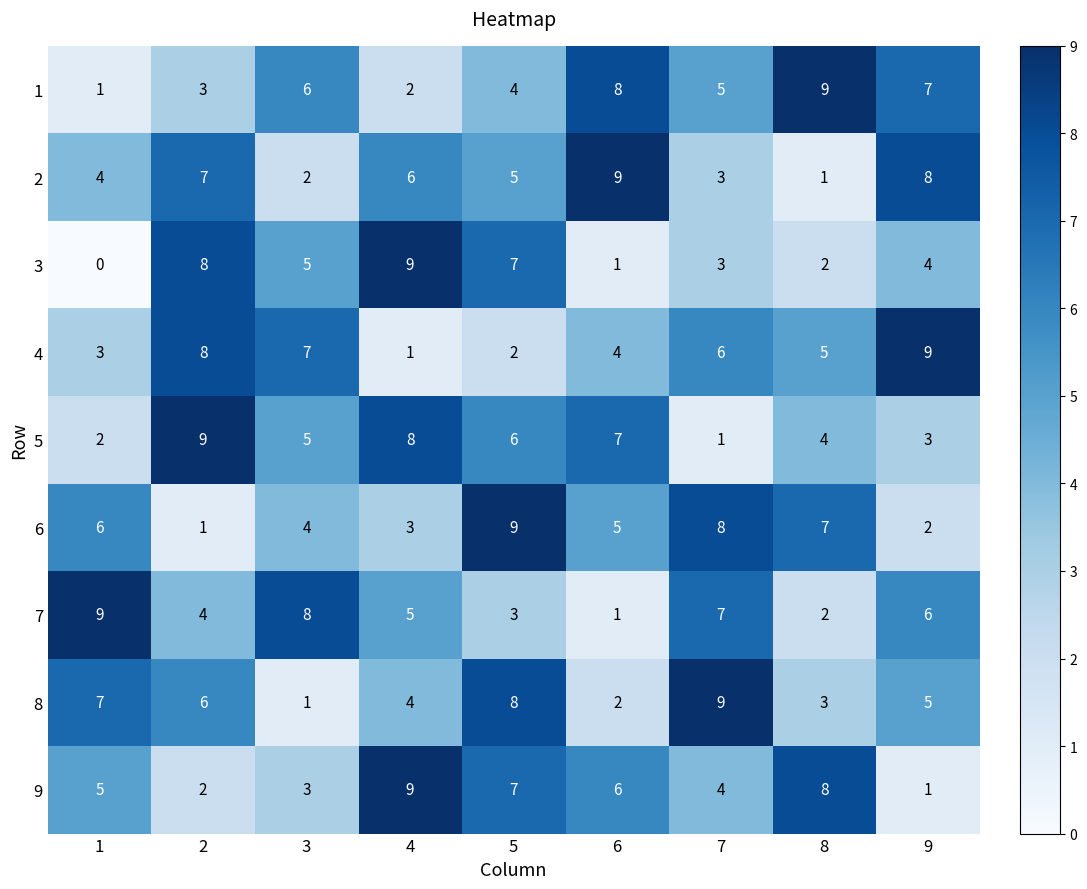

True or false: 7 has a value of 5 at 4.

True